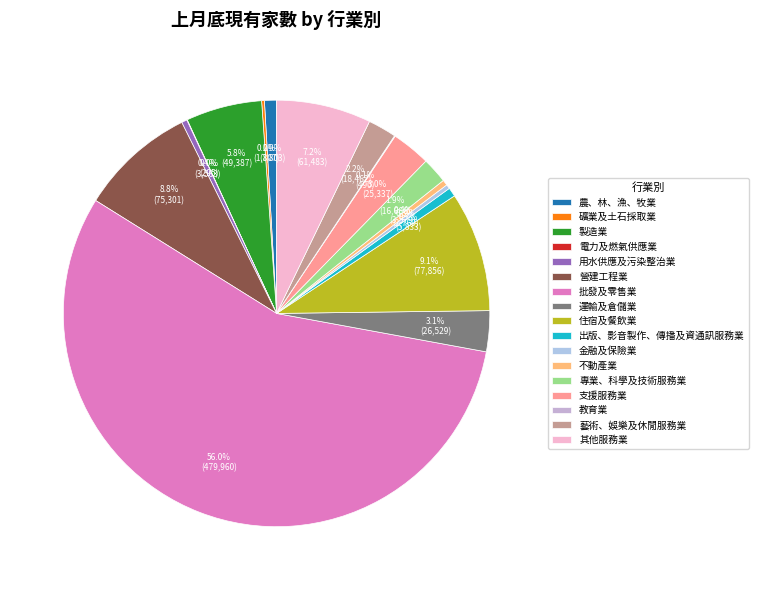

True or false: 運輸及倉儲業 accounts for 3% of the total.

True